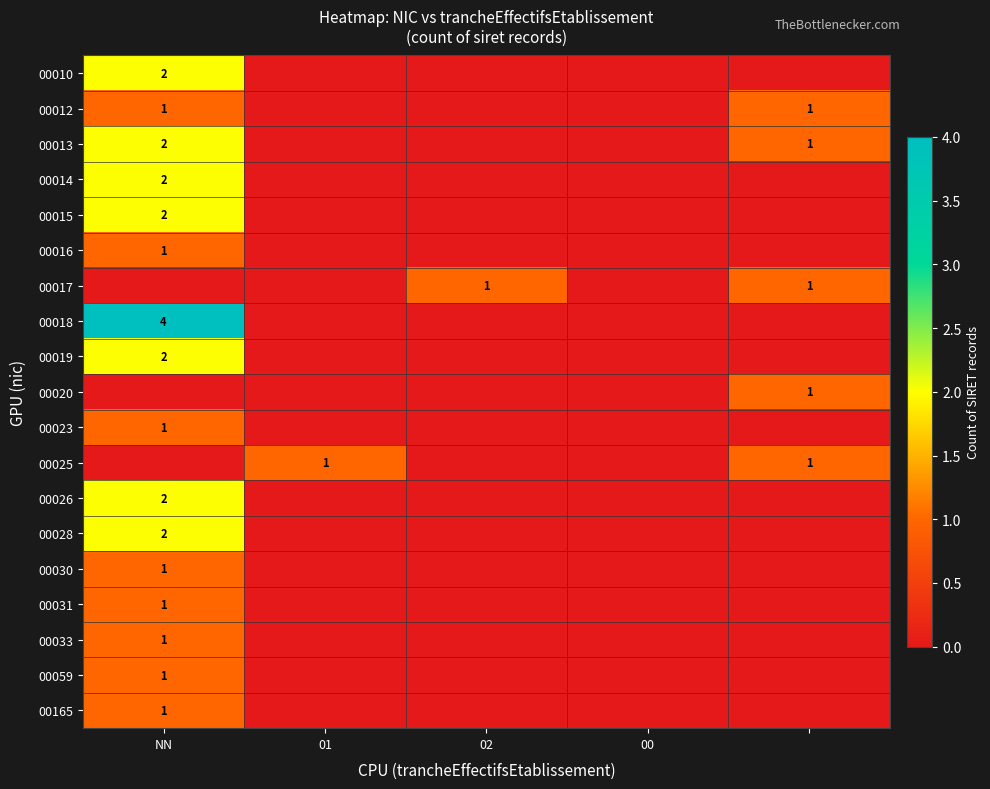

Is it true that 00025 equals 1 at 01?

True